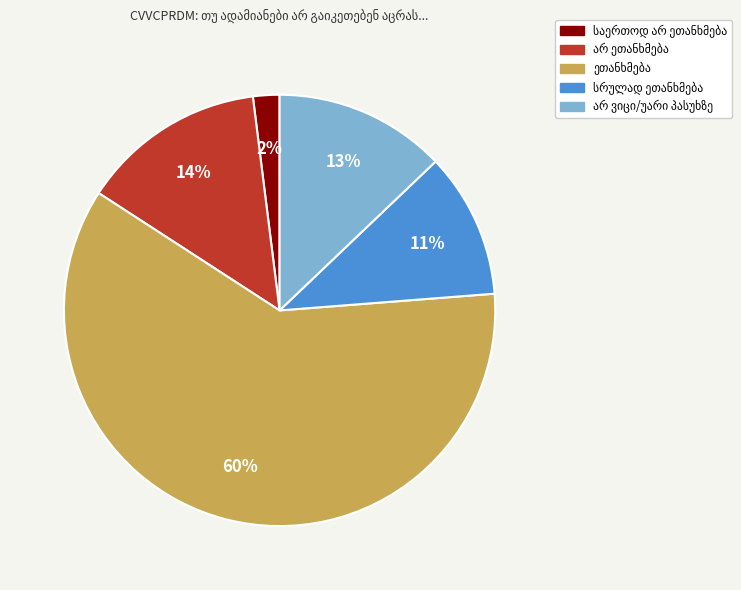

To the nearest percent, what is the difference between the largest and smallest slice percentages?

58%